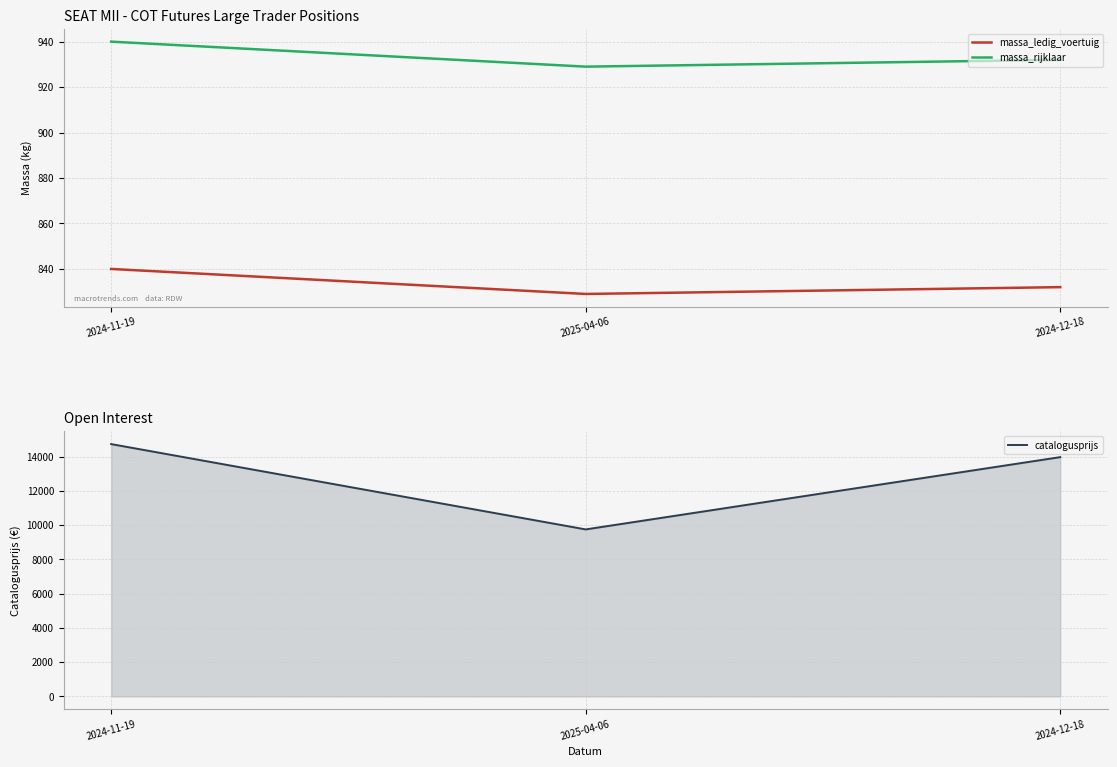

What is the difference between the maximum and minimum values in the massa_rijklaar series?

11